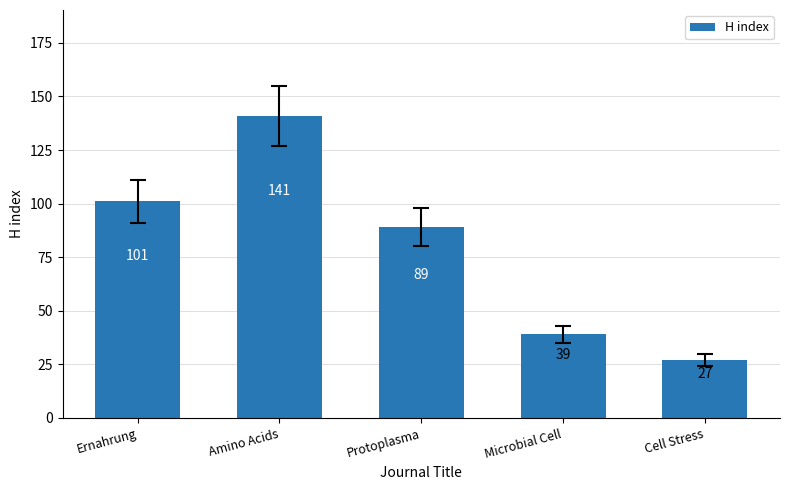

What is the change in value from Microbial Cell to Cell Stress?

-12